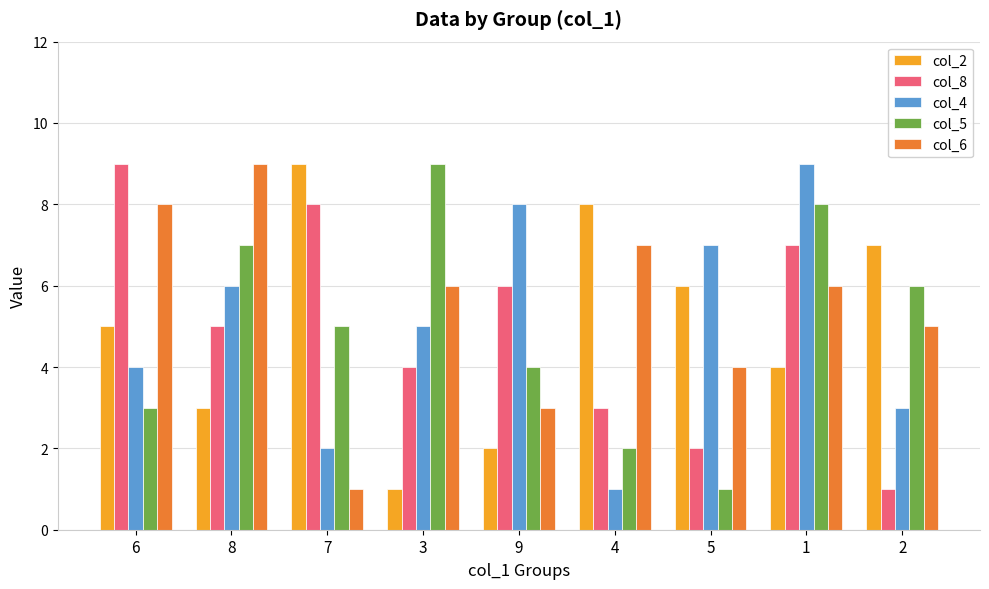

What is the label of the 2nd bar from the right?

1